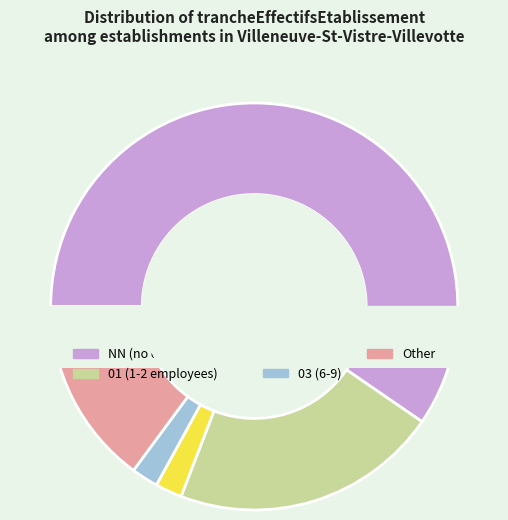

Rank the categories by value from highest to lowest.

NN, 01, other, 02, 03